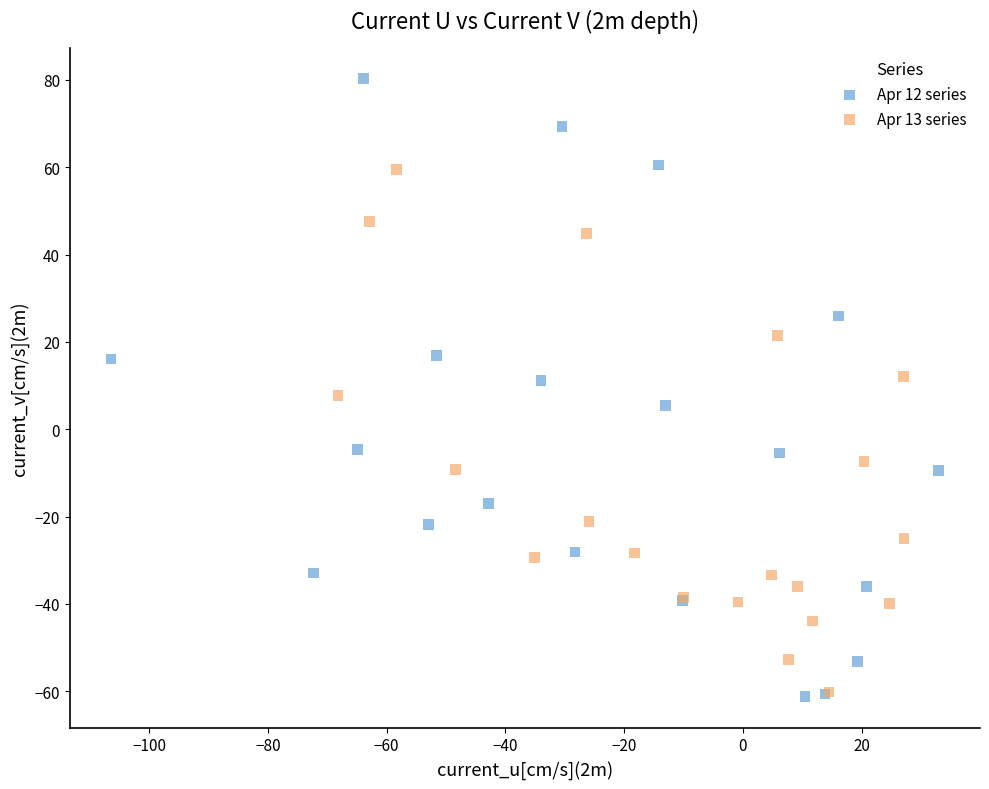

Which series has the widest spread of Y values?

Apr 12 series